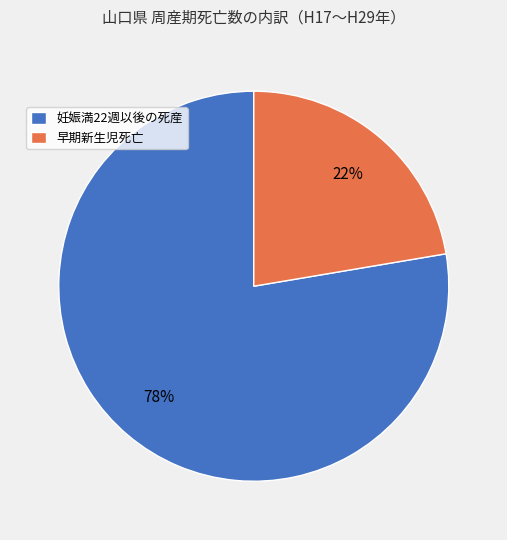

Which has a higher value, 早期新生児死亡 or 妊娠満22週以後の死産?

妊娠満22週以後の死産